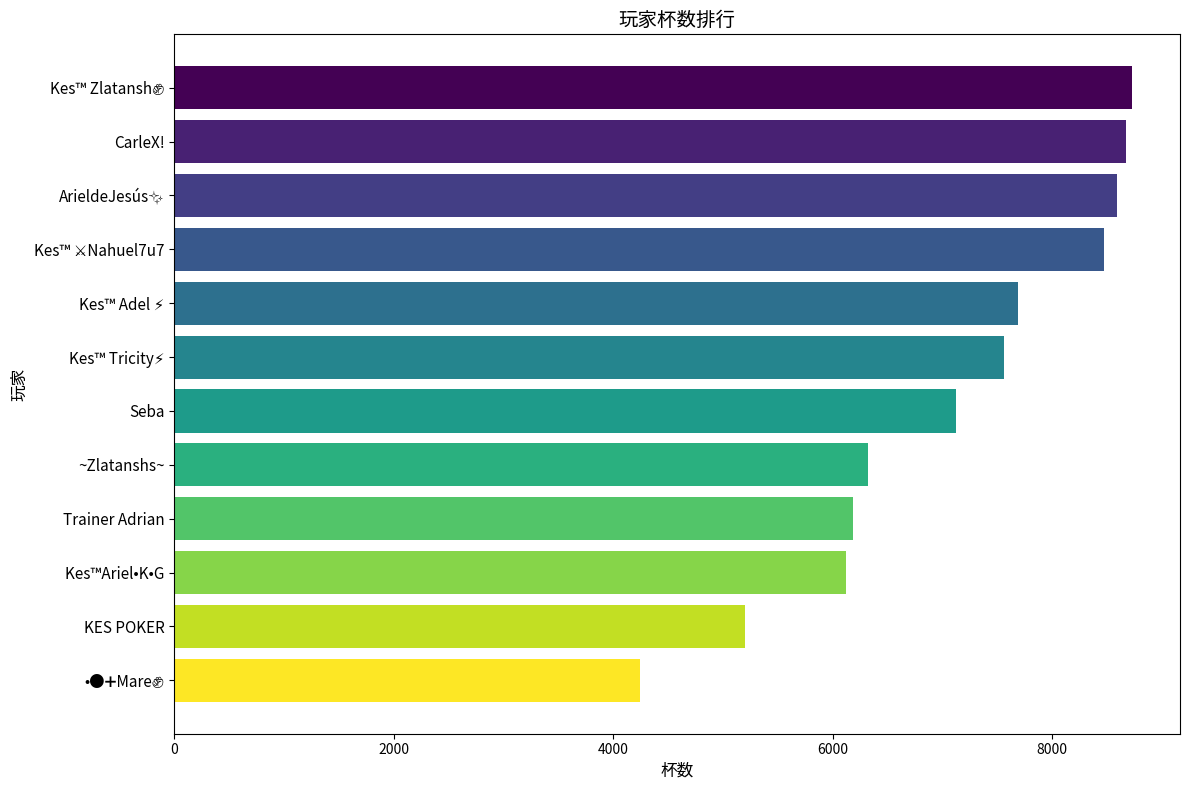

What is the average value?

7075